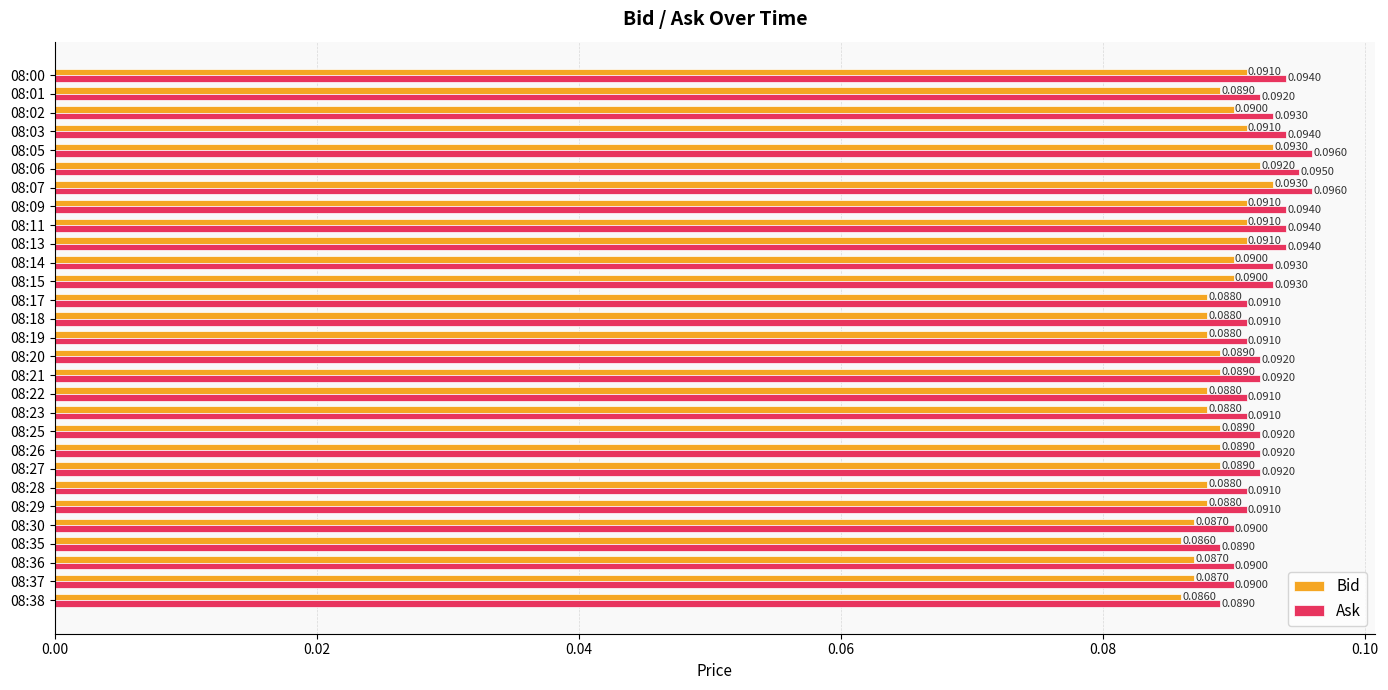

What is the sum of all Ask values?

2.7